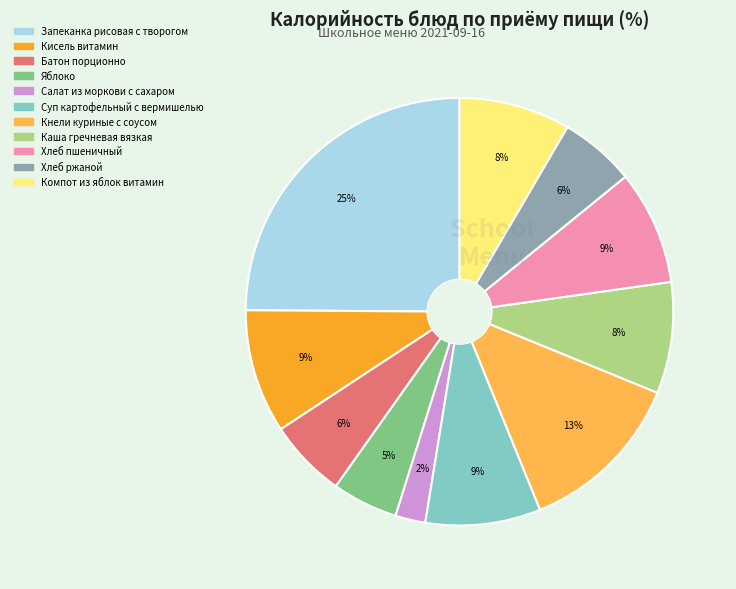

Which slice is the smallest?

Салат из моркови с сахаром